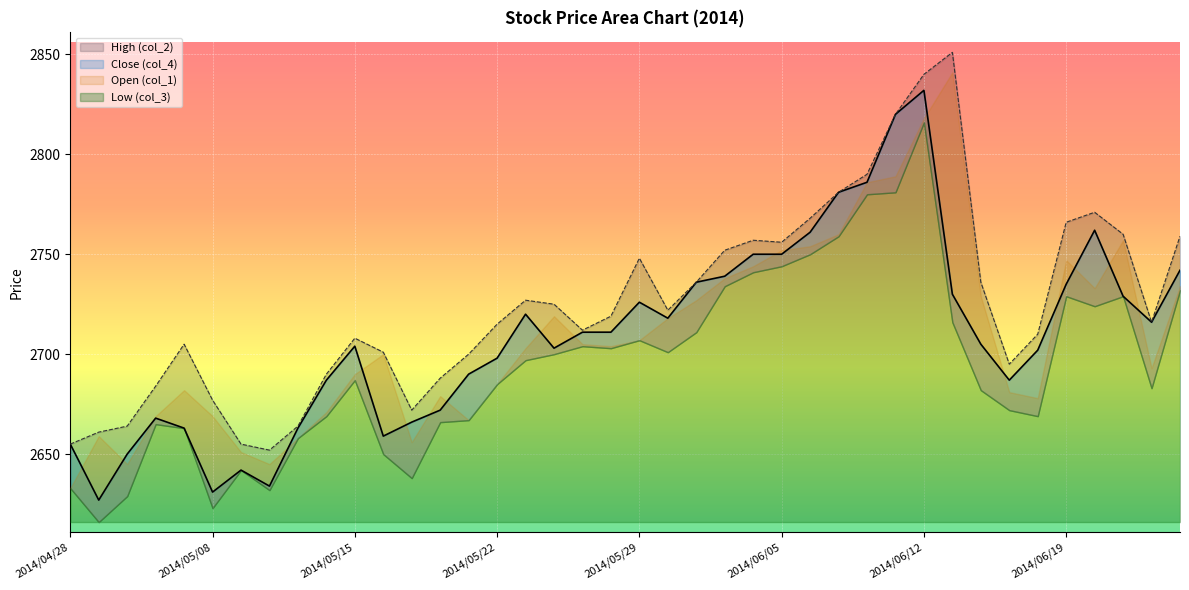

How many lines are shown in the chart?

2